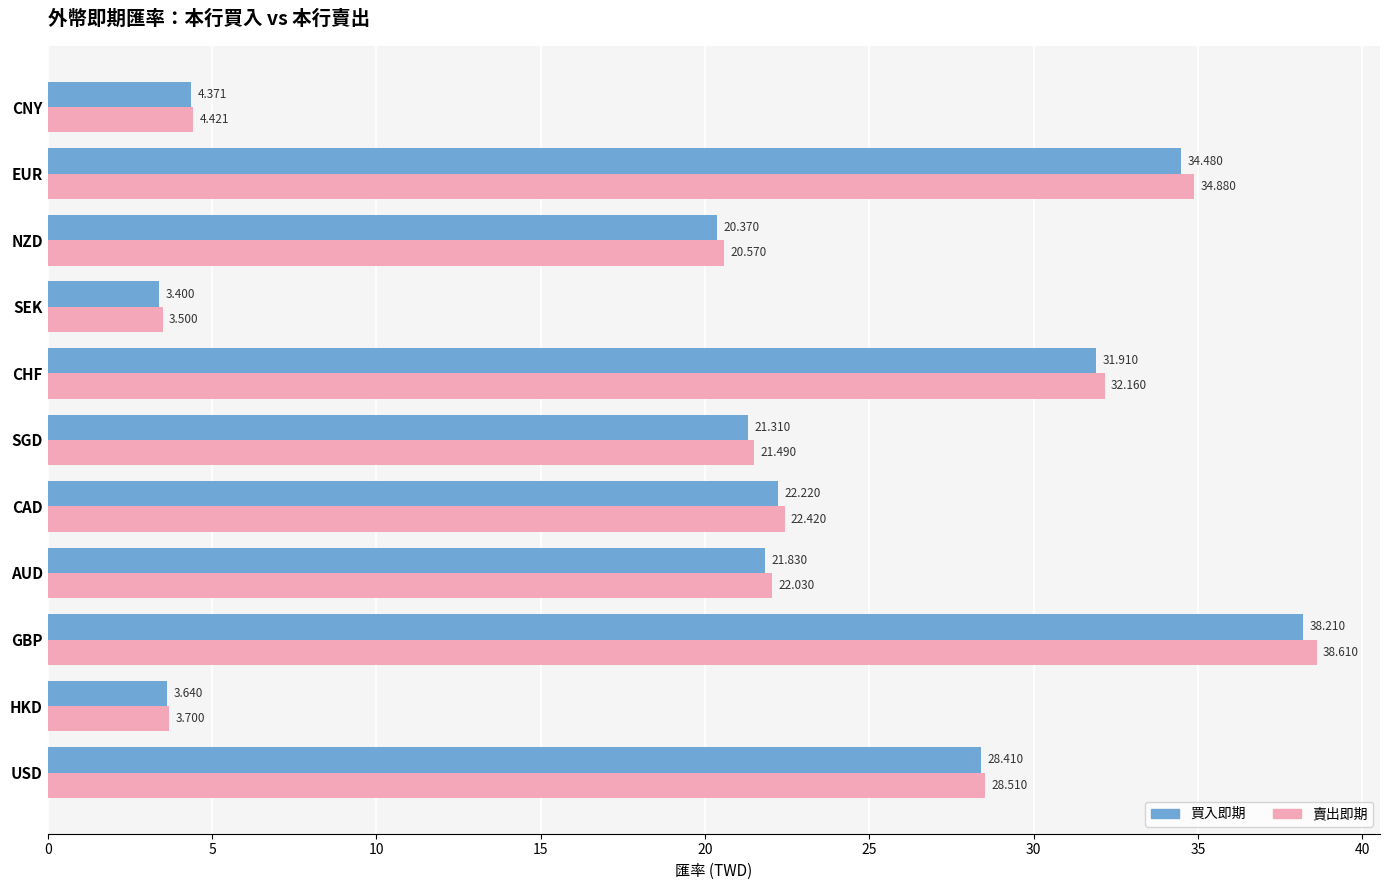

Is the value of 買入即期 at CAD greater than the value of 賣出即期 at CAD?

No